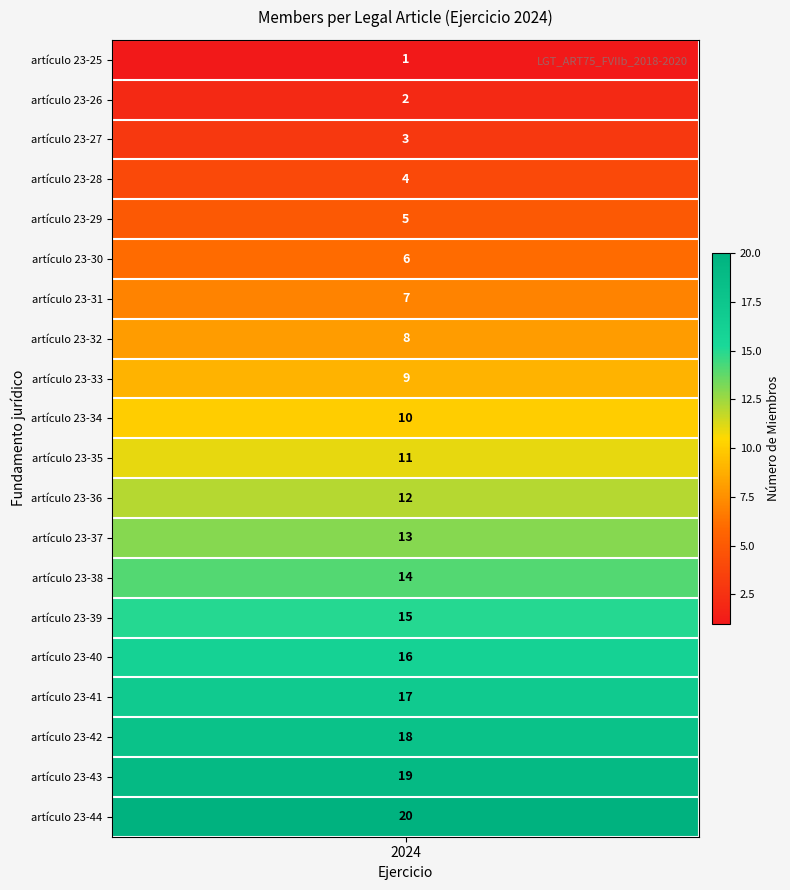

What is the smallest value displayed?

1